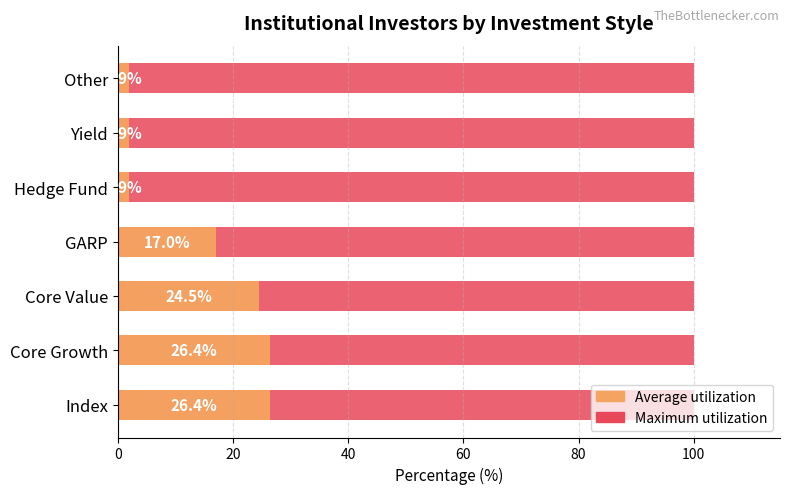

What is the value of the Average utilization bar at the 6th from the left?

1.9